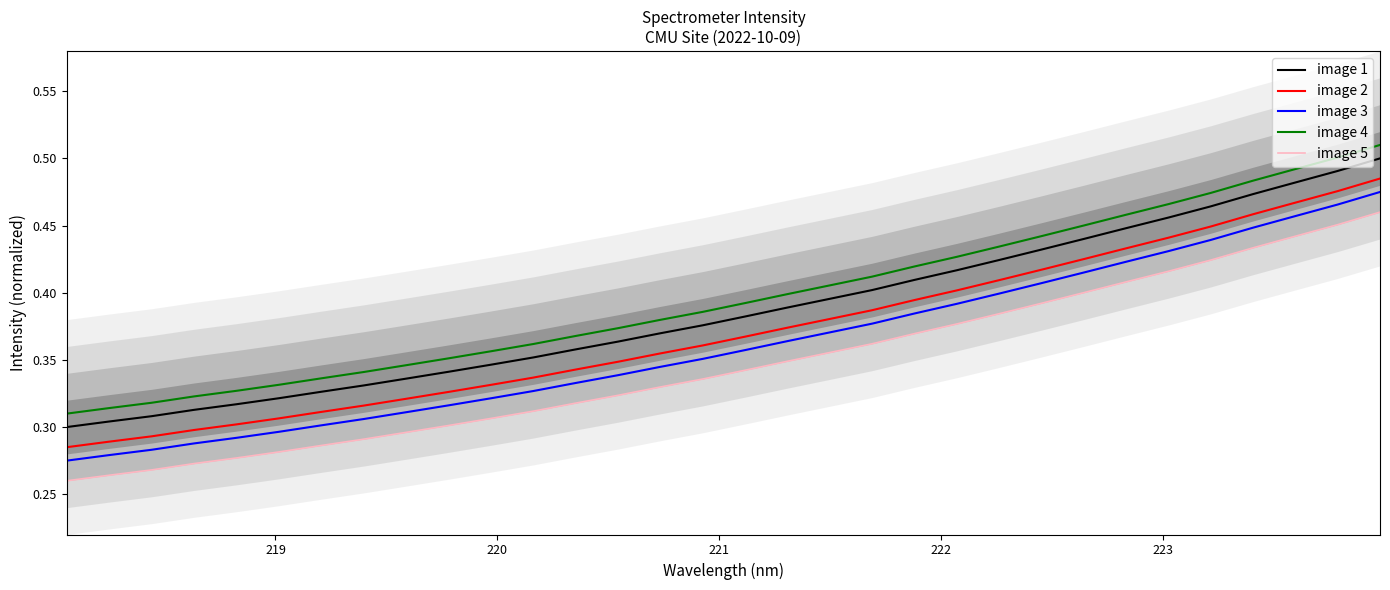

True or false: image 2 and image 1 cross at least once.

False